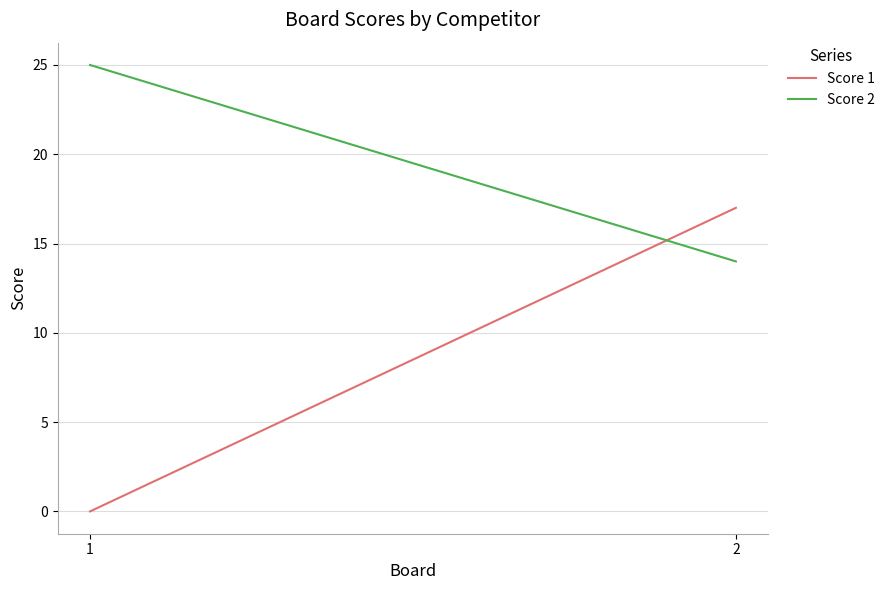

Between 1 and 2, which series saw the biggest shift?

Score 1